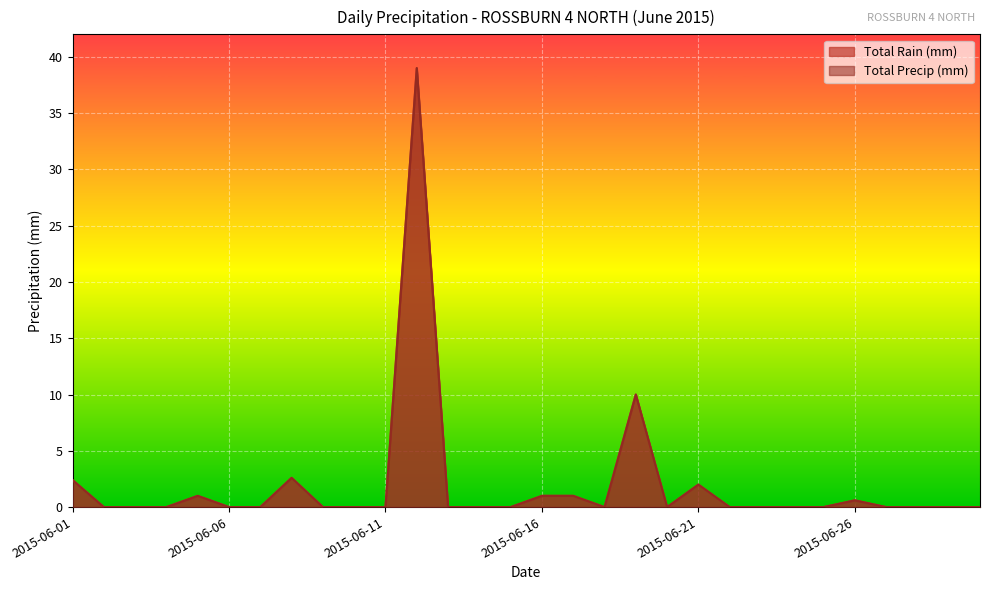

True or false: Total Rain (mm) and Total Precip (mm) cross at least once.

False